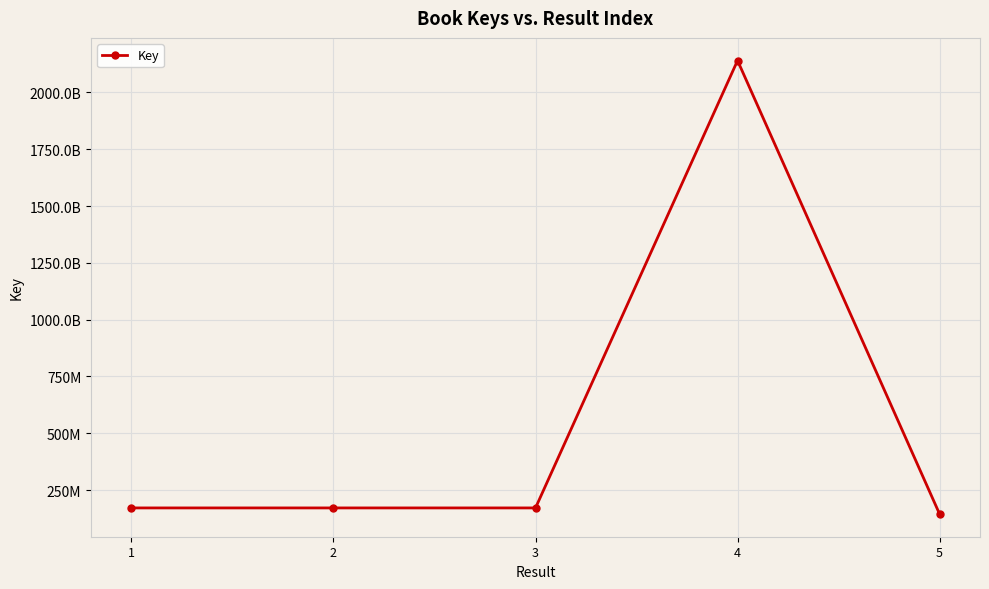

What is the smallest value displayed?

144175683